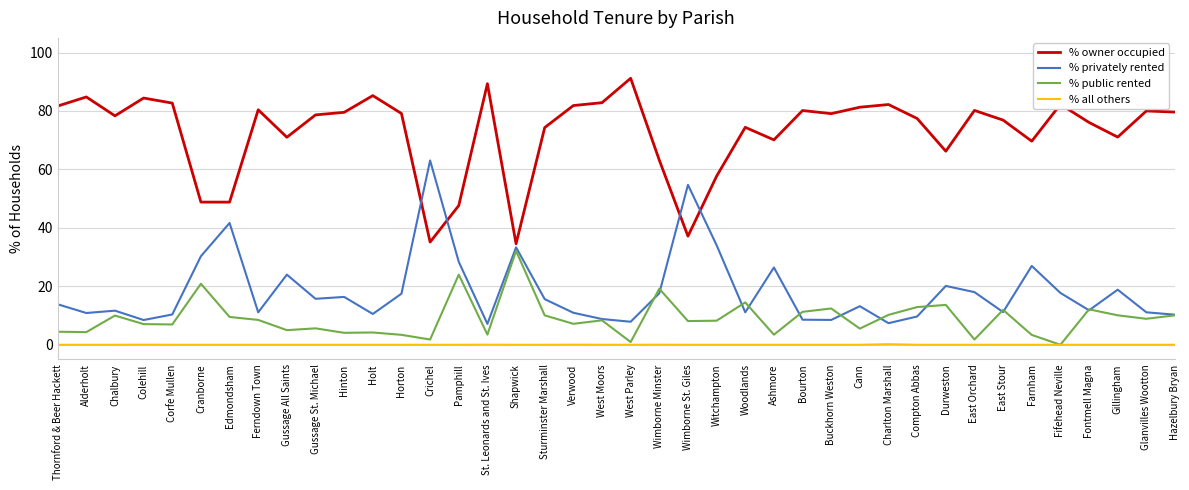

What position from the left is Woodlands?

25